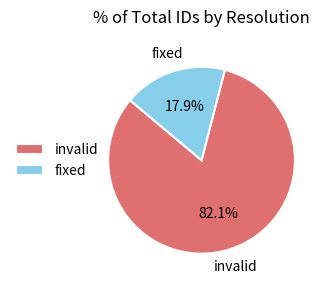

To the nearest percent, what percentage of the pie is invalid?

82%